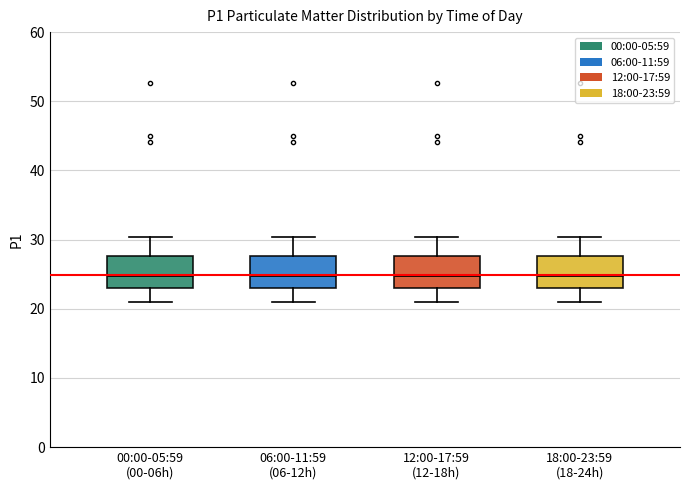

Where is the lower edge of the box for 06:00-11:59 (06-12h) on the y-axis? The values are not printed on the chart, so give them approximately, as read against the axis.

23